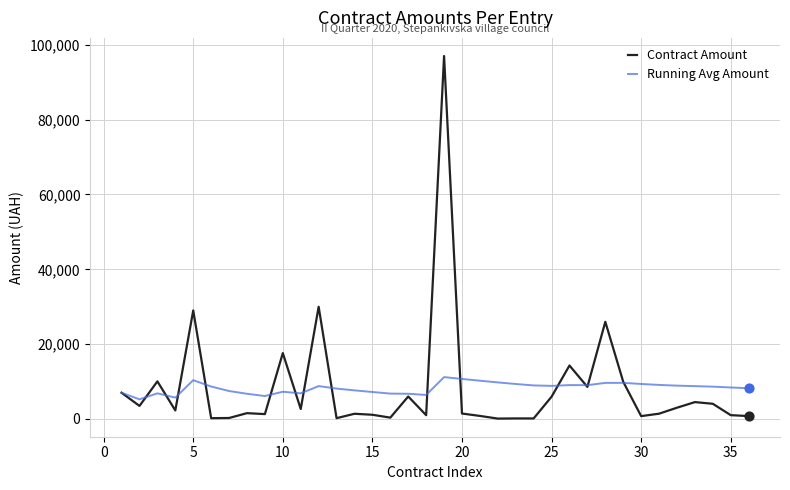

Which series has the largest range (max minus min)?

Contract Amount